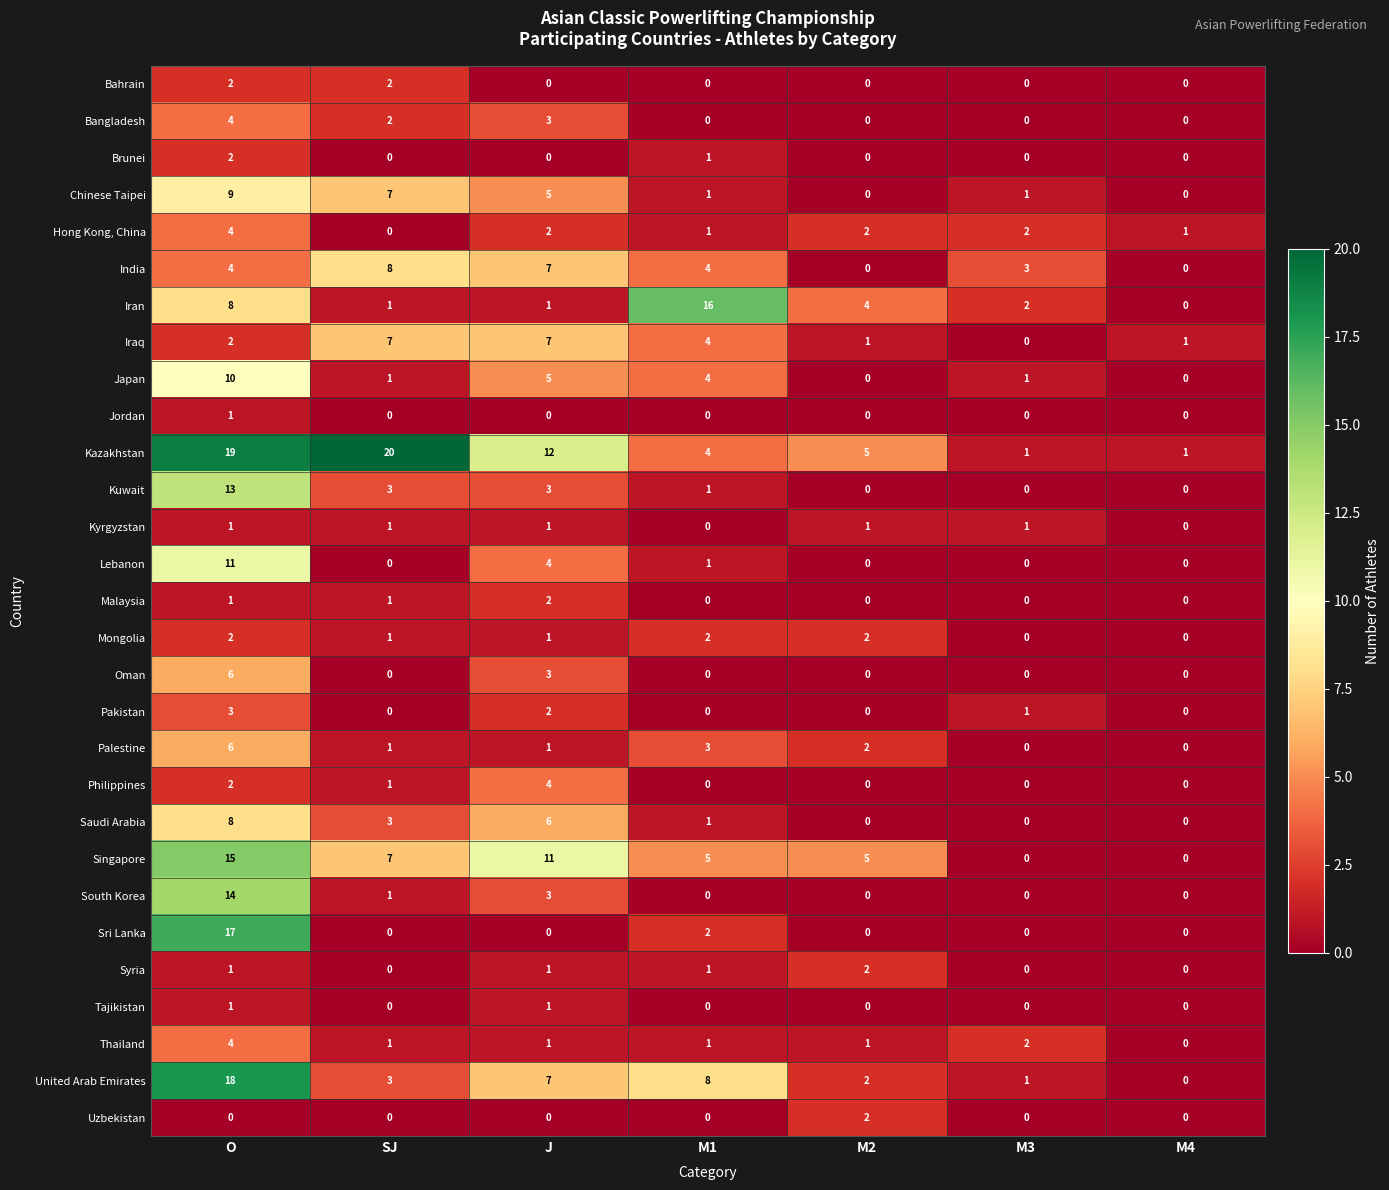

Is it true that Pakistan equals 1 at M3?

True